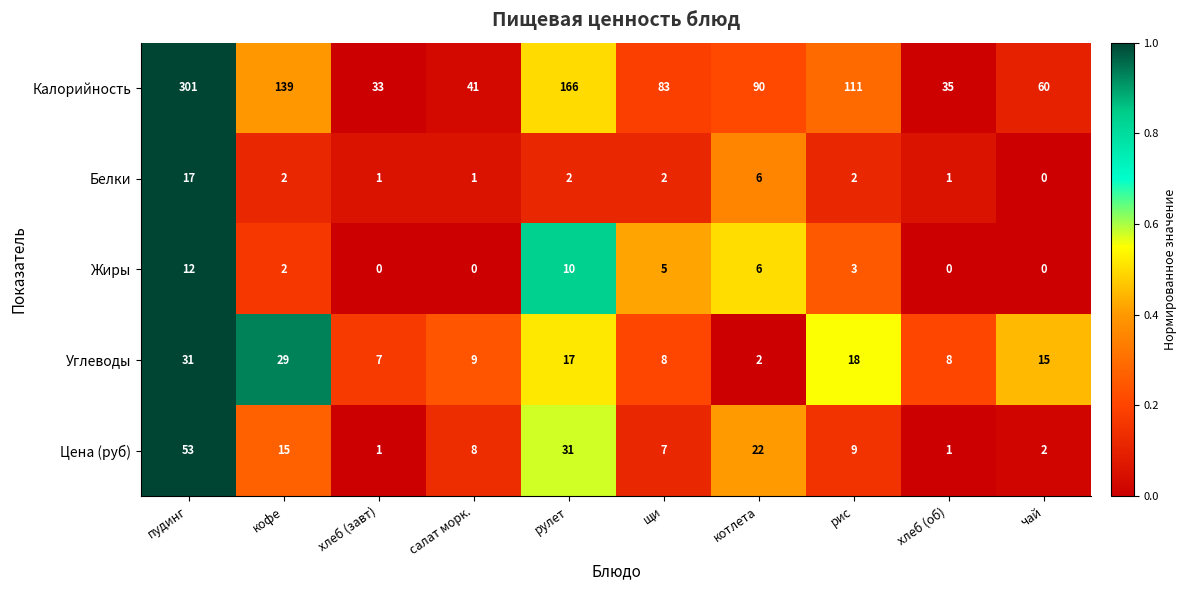

What is the approximate value of Углеводы at рулет?

17